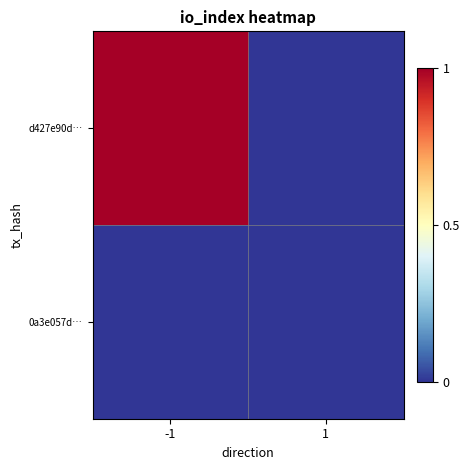

Which series has the largest total across all categories?

d427e90d…